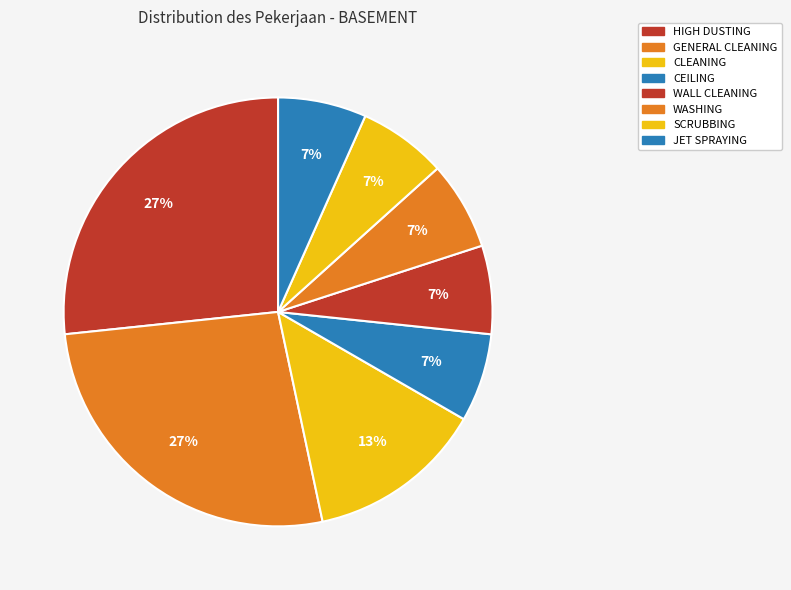

Count the number of slices in the pie.

8